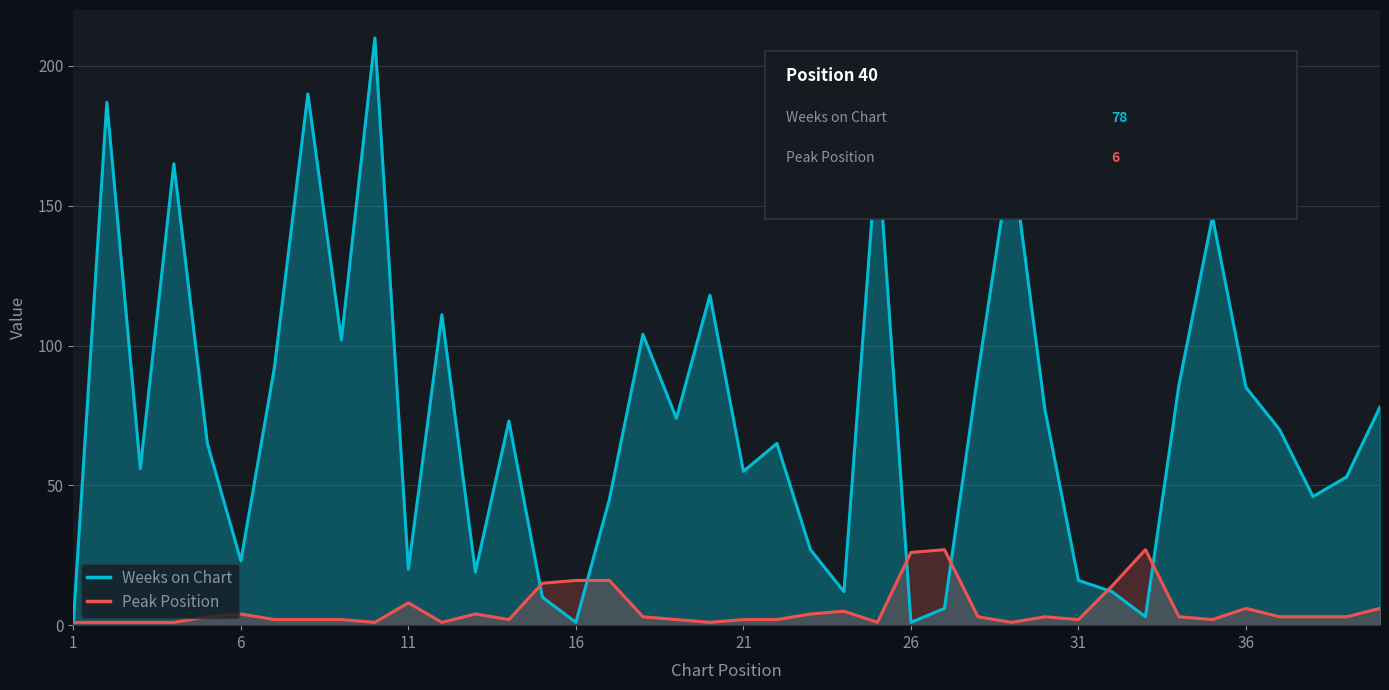

What are all the series names shown in the legend?

Weeks on Chart, Peak Position